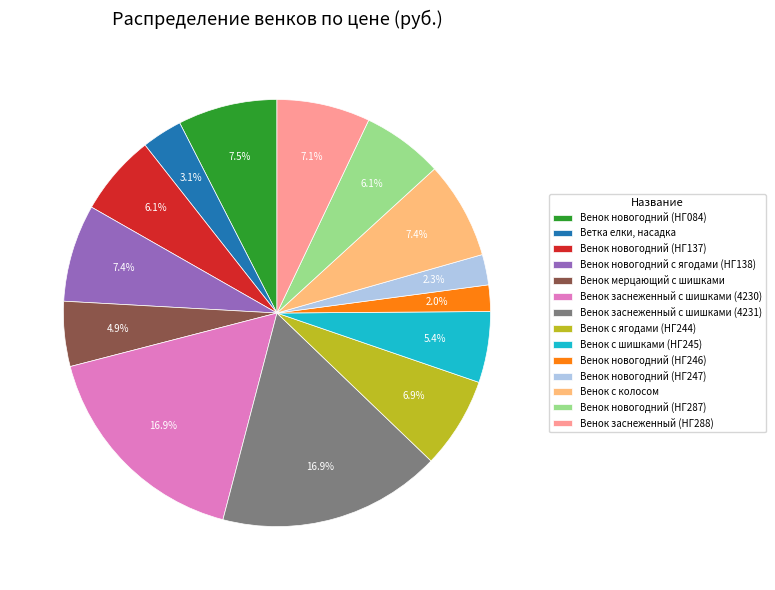

What portion of the pie excludes Ветка елки, насадка?

96.9%